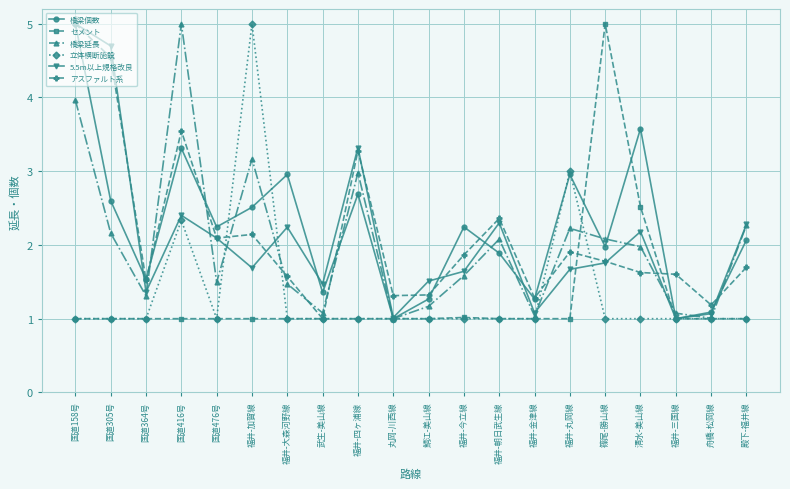

Reading left to right, what are all the values shown in this chart?

橋梁個数: 5.0	2.6	1.5	3.3	2.2	2.5	3.0	1.4	2.7	1.0	1.3	2.2	1.9	1.3	3.0	2.0	3.6	1.0	1.1	2.1
セメント: 1.0	1.0	1.0	1.0	1.0	1.0	1.0	1.0	1.0	1.0	1.0	1.0	1.0	1.0	1.0	5.0	2.5	1.0	1.0	1.0
橋梁延長: 4.0	2.2	1.3	5.0	1.5	3.2	1.5	1.1	3.0	1.0	1.2	1.6	2.1	1.0	2.2	2.1	2.0	1.1	1.0	2.3
立体横断施設: 1.0	1.0	1.0	2.3	1.0	5.0	1.0	1.0	1.0	1.0	1.0	1.0	1.0	1.0	3.0	1.0	1.0	1.0	1.0	1.0
5.5m以上規格改良: 5.0	4.7	1.4	2.4	2.1	1.7	2.2	1.5	3.3	1.0	1.5	1.6	2.3	1.1	1.7	1.8	2.2	1.0	1.1	2.3
アスファルト系: 5.0	4.5	1.5	3.5	2.1	2.1	1.6	1.0	3.3	1.3	1.3	1.9	2.4	1.3	1.9	1.8	1.6	1.6	1.2	1.7